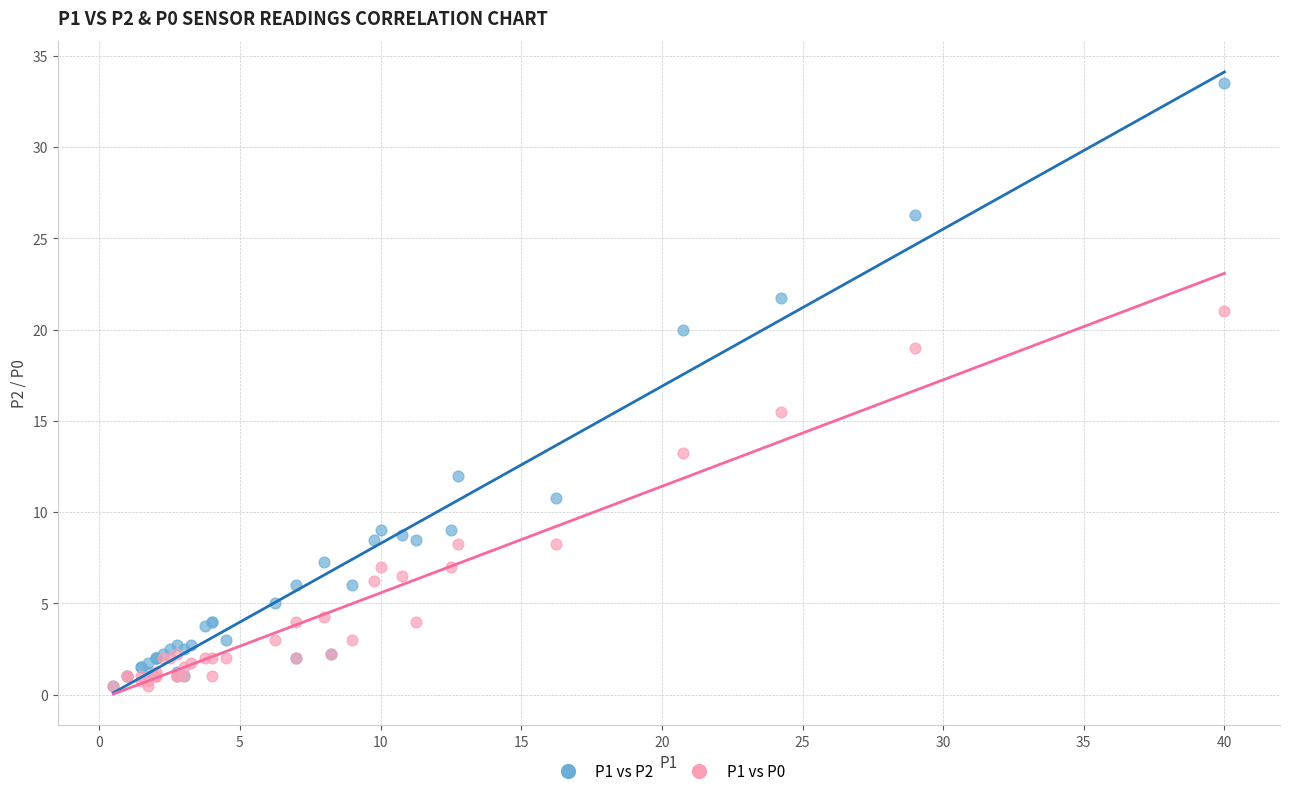

Across all series, what Y value is closest to 17?

15.5